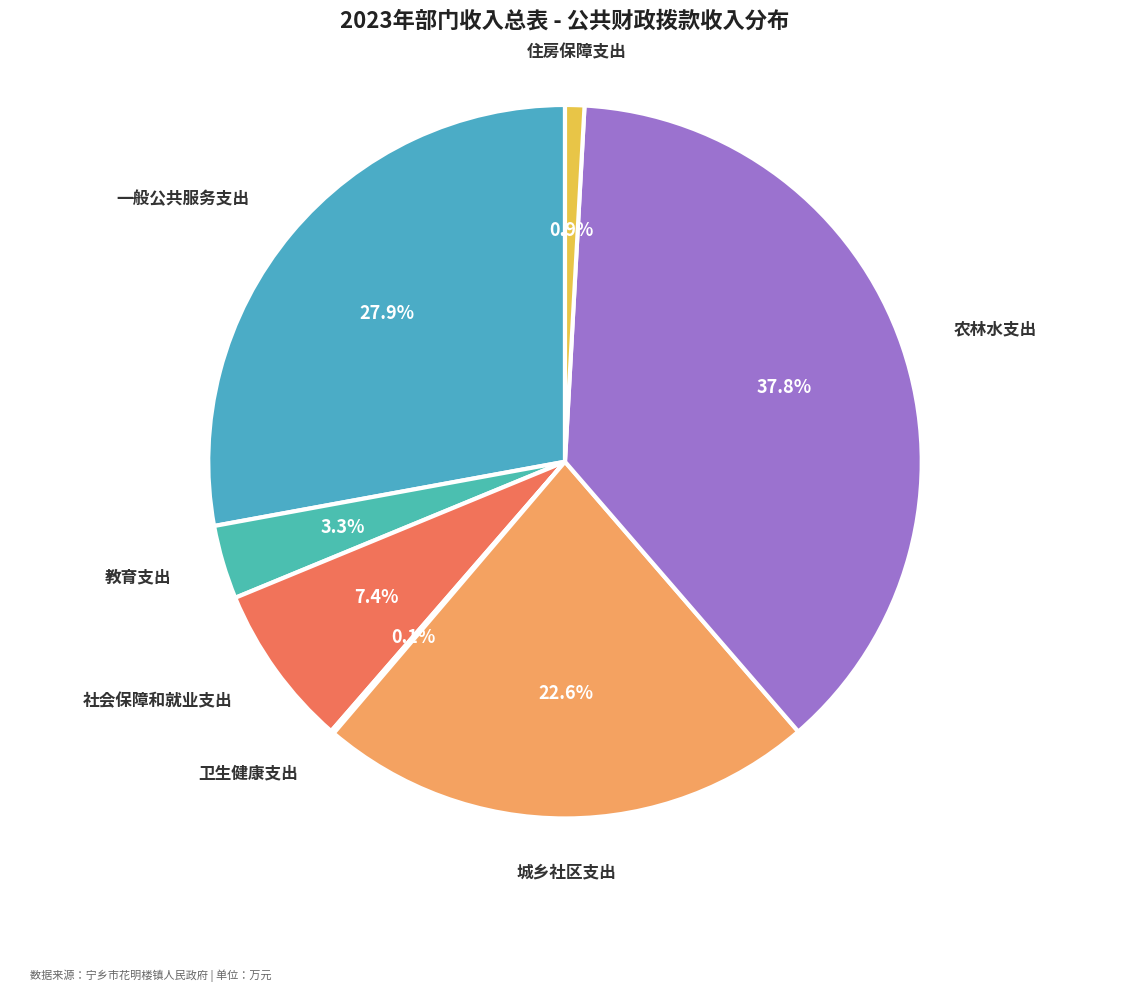

Which slice is the largest?

农林水支出